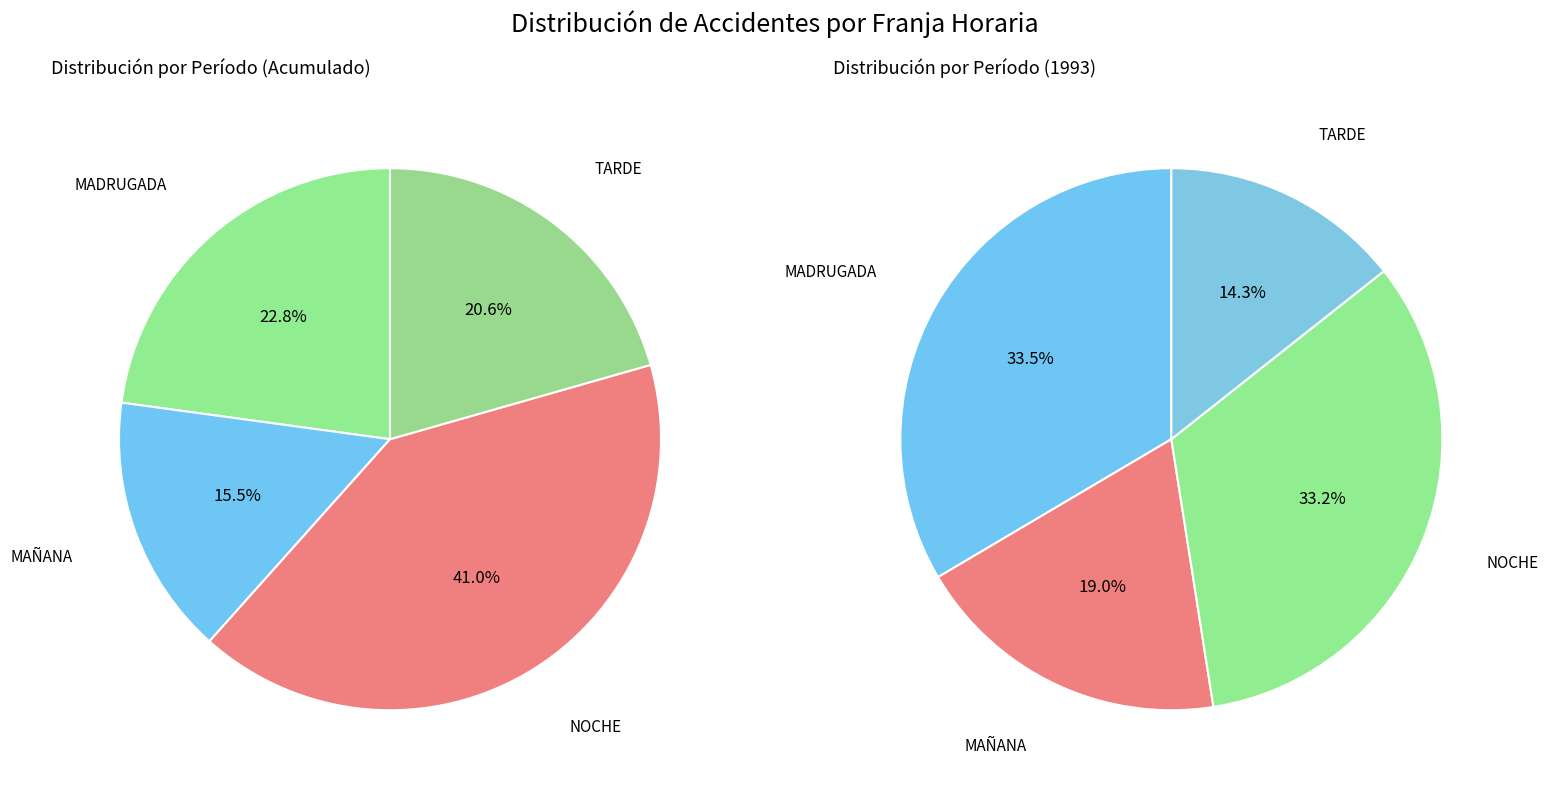

Does TARDE account for over 50% of the chart?

No